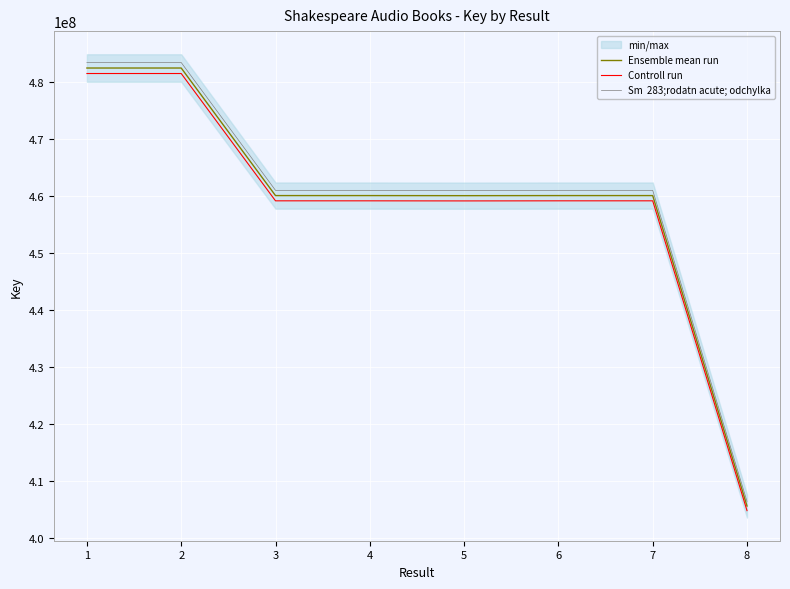

The value of Controll run at 7 is 641325276.8. True or false?

False